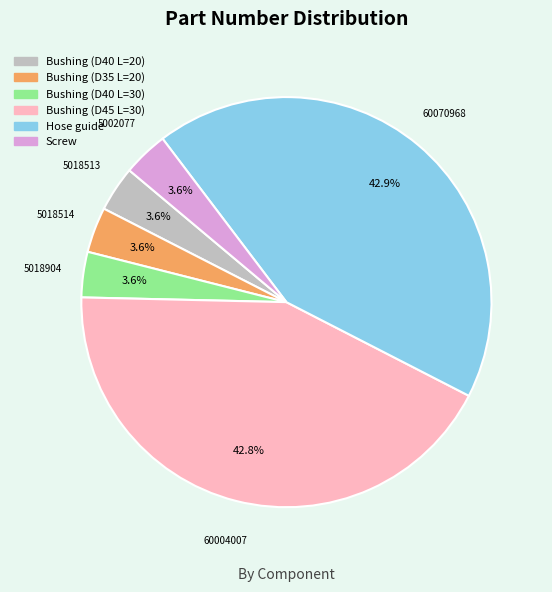

Is there any slice that represents more than half of the pie?

No